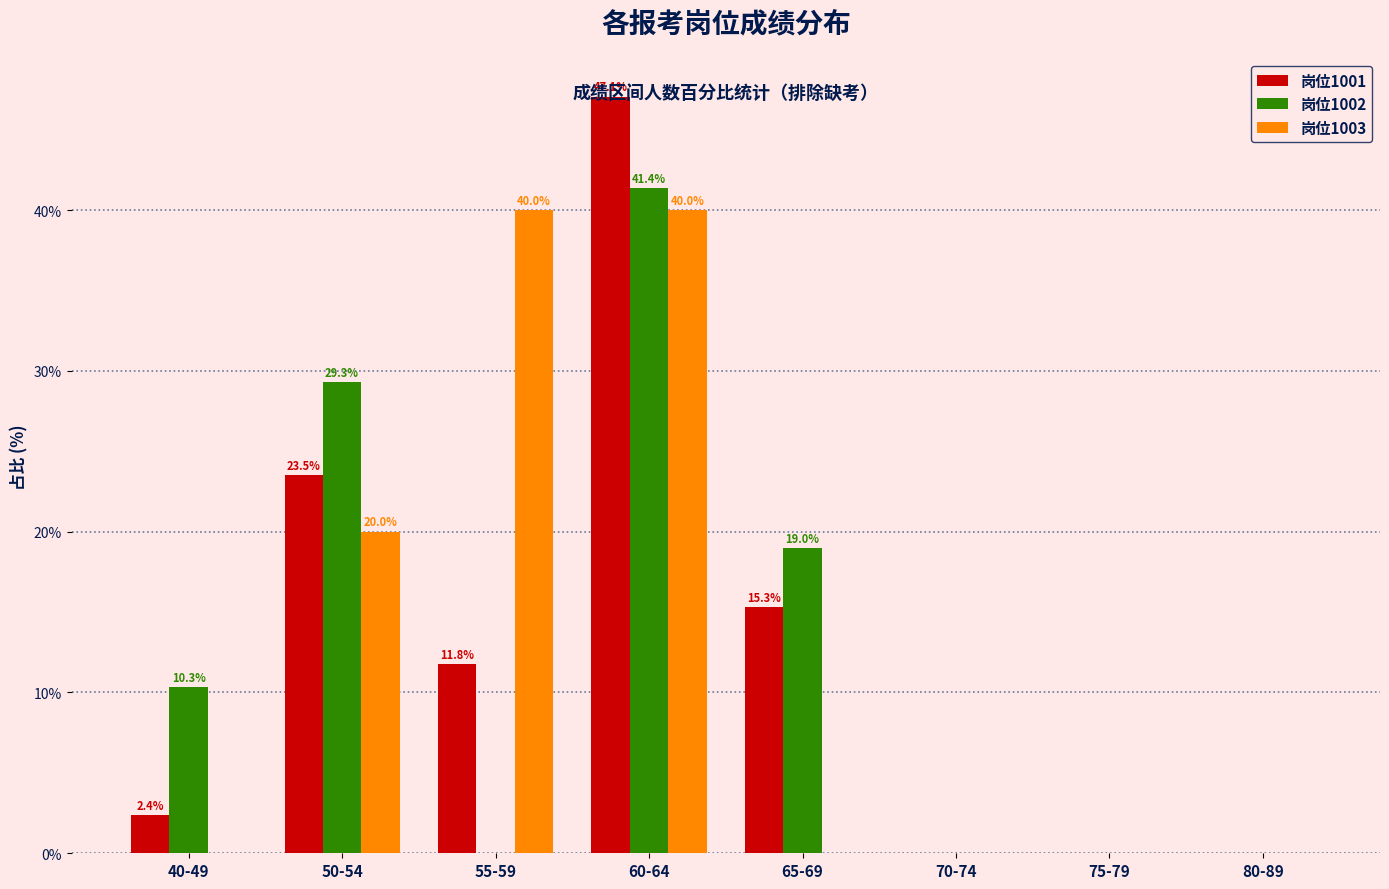

What is the approximate value of 岗位1001 at 60-64?

47.1